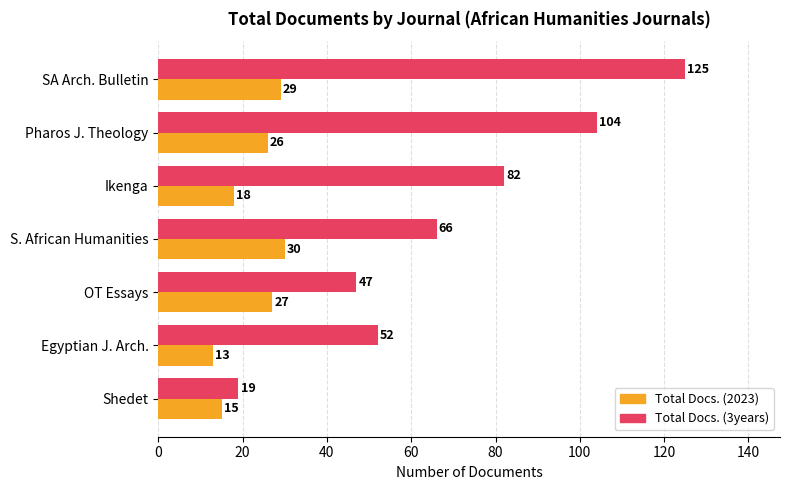

Which label corresponds to the largest value in the chart?

SA Arch. Bulletin